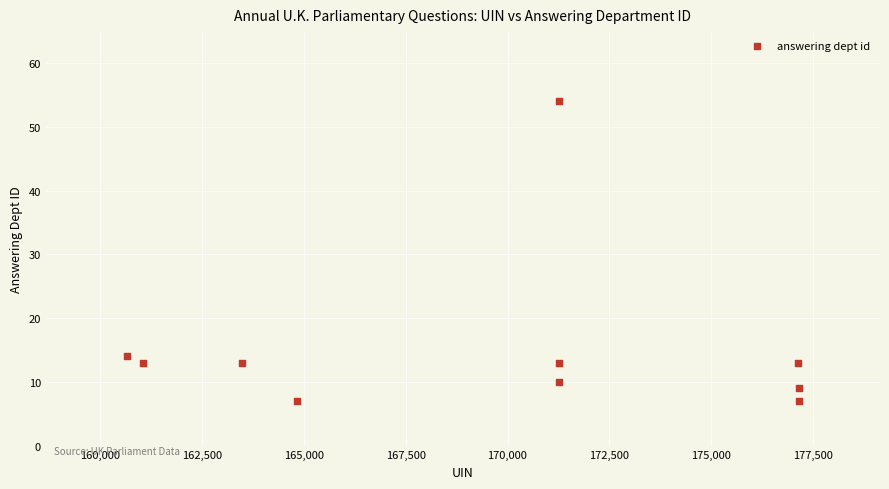

What Y value in the scatter plot is closest to 30?

14